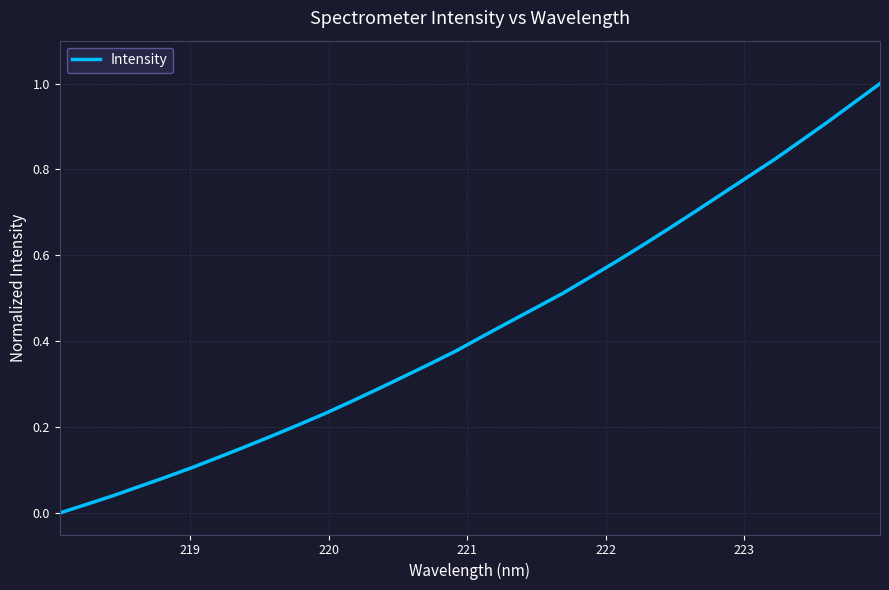

How many lines are shown in the chart?

1